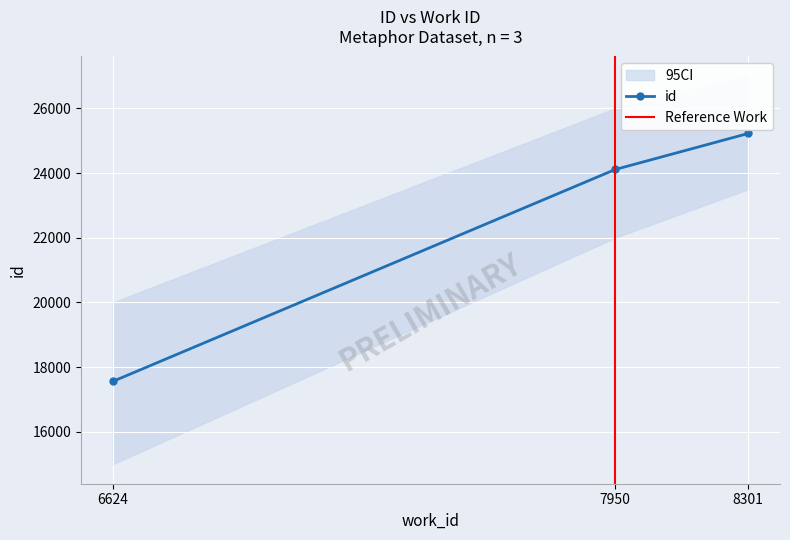

Which label corresponds to the smallest value in the chart?

6624